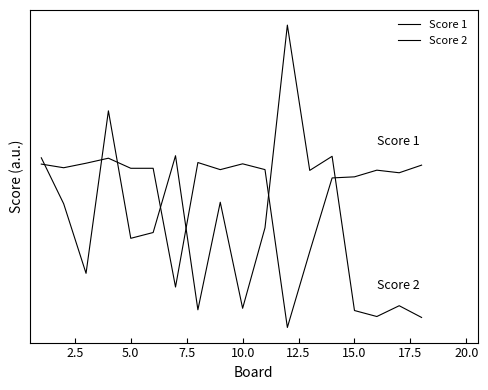

Reading left to right, list all the values displayed in this chart.

Score 1: 25.2	24.9	25.3	25.6	24.9	24.9	16.6	25.3	24.8	25.2	24.8	13.8	19.1	24.2	24.3	24.8	24.6	25.1
Score 2: 25.6	22.4	17.6	28.9	20.0	20.4	25.8	15.0	22.5	15.2	20.8	34.9	24.8	25.7	15.0	14.6	15.3	14.5